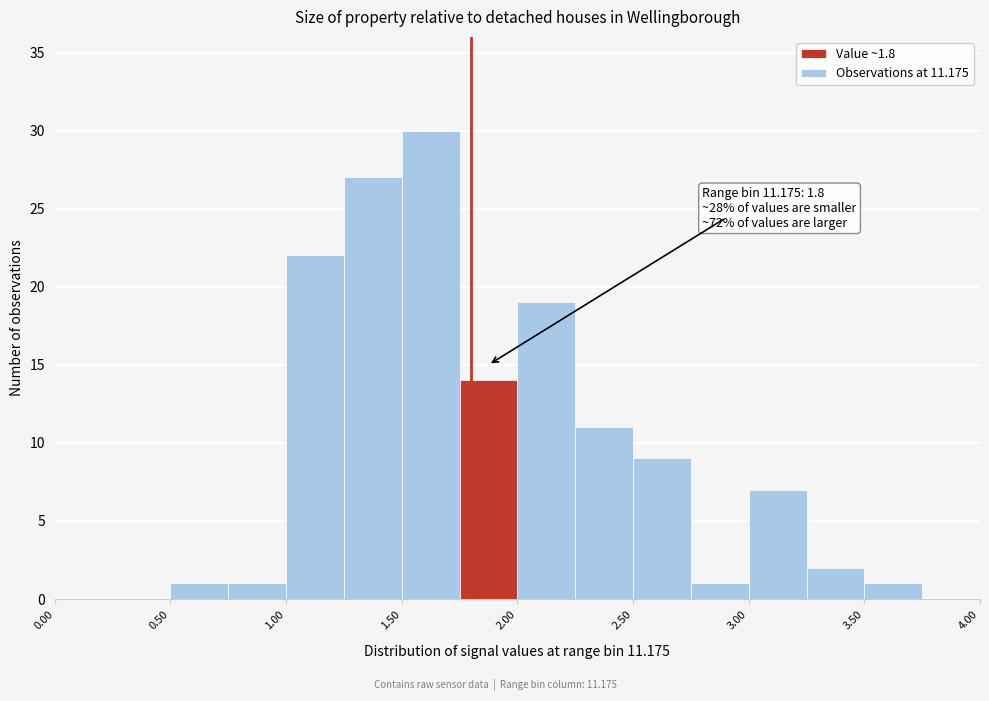

Over which range of the x-axis is the bar tallest?

1.50 to 1.75